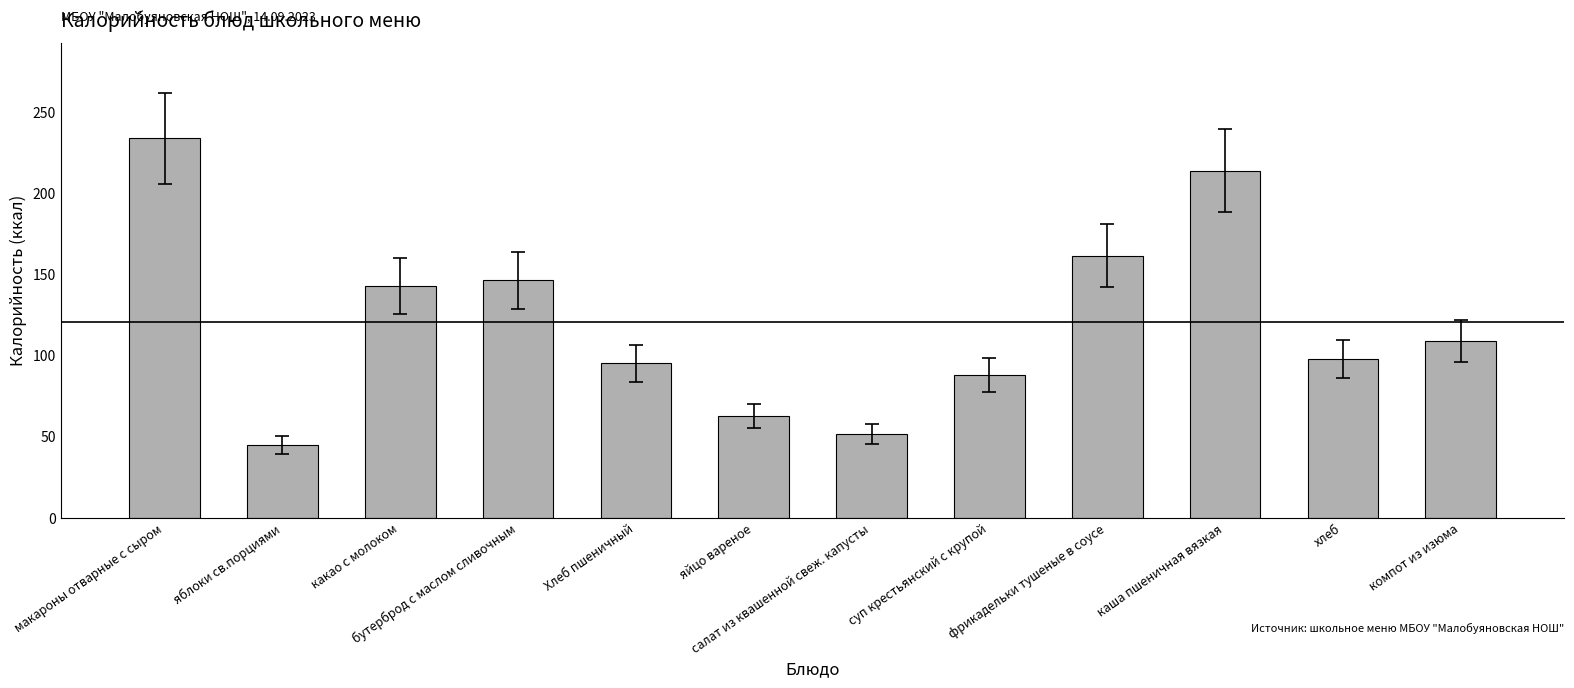

List the labels in order of value, largest first.

макароны отварные с сыром, каша пшеничная вязкая, фрикадельки тушеные в соусе, бутерброд с маслом сливочным, какао с молоком, компот из изюма, хлеб, Хлеб пшеничный, суп крестьянский с крупой, яйцо вареное, салат из квашенной свеж. капусты, яблоки св.порциями